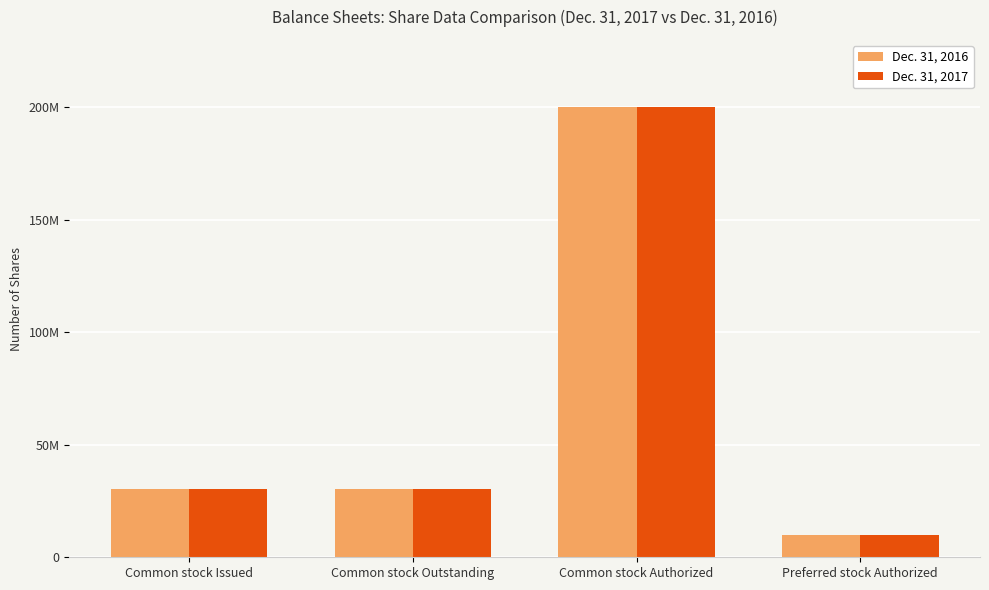

What are all the series names shown in the legend?

Dec. 31, 2016, Dec. 31, 2017